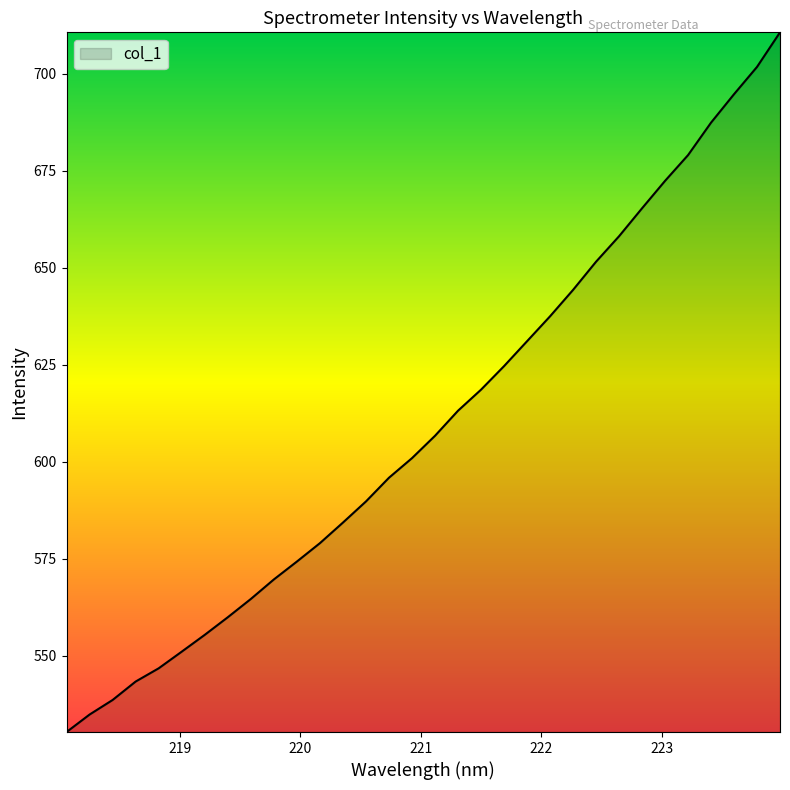

What is the smallest value displayed?

530.3